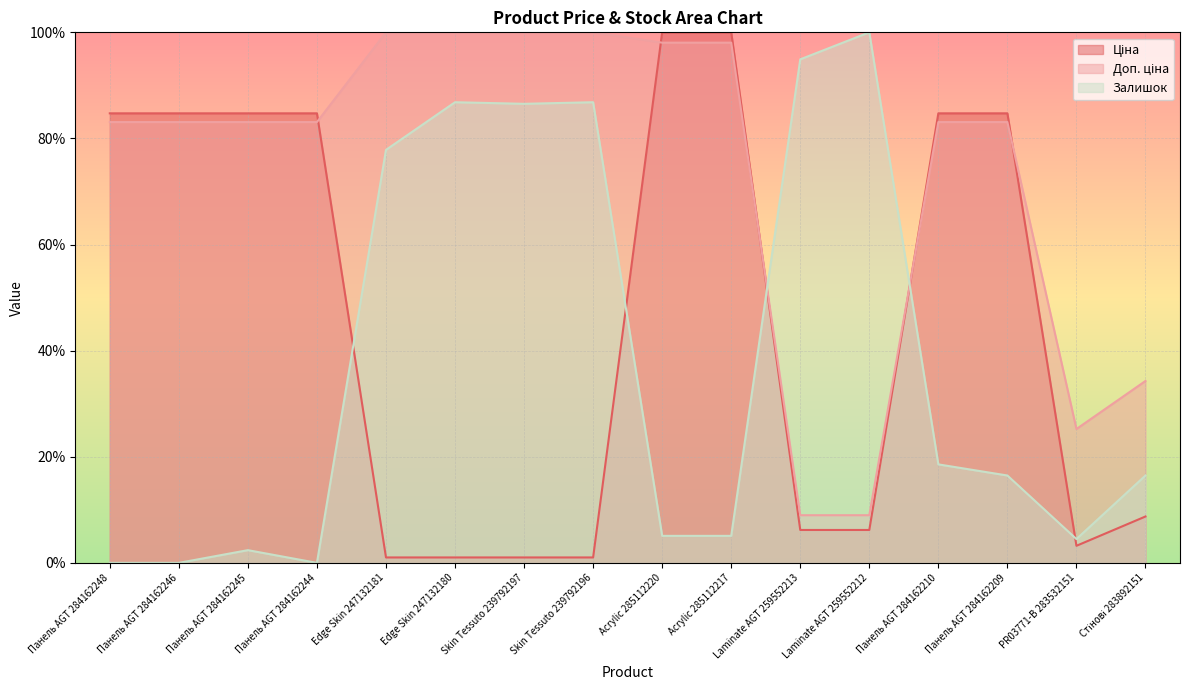

Rank the categories by Доп. ціна value from lowest to highest.

Laminate AGT 259552213, Laminate AGT 259552212, PR03771-B 283532151, Стінові 283892151, Панель AGT 284162248, Панель AGT 284162246, Панель AGT 284162245, Панель AGT 284162244, Панель AGT 284162210, Панель AGT 284162209, Acrylic 285112220, Acrylic 285112217, Edge Skin 247132181, Edge Skin 247132180, Skin Tessuto 239792197, Skin Tessuto 239792196